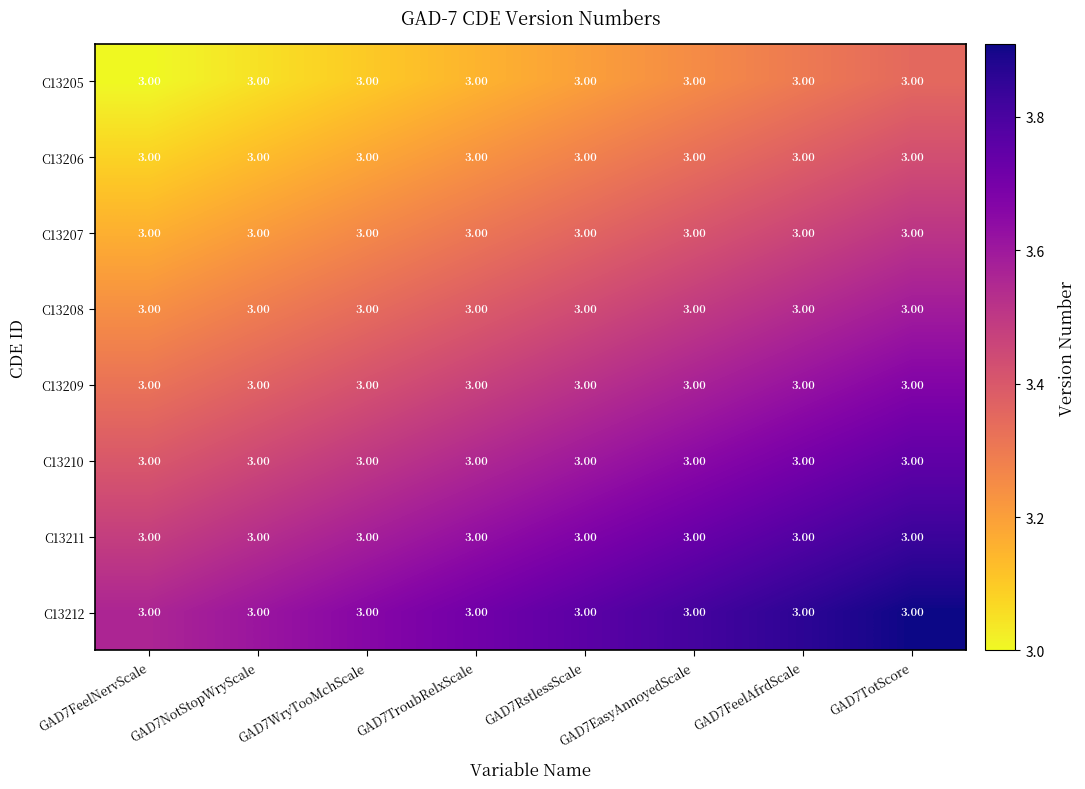

At GAD7NotStopWryScale, list the series in order from largest to smallest.

C13212, C13211, C13210, C13209, C13208, C13207, C13206, C13205